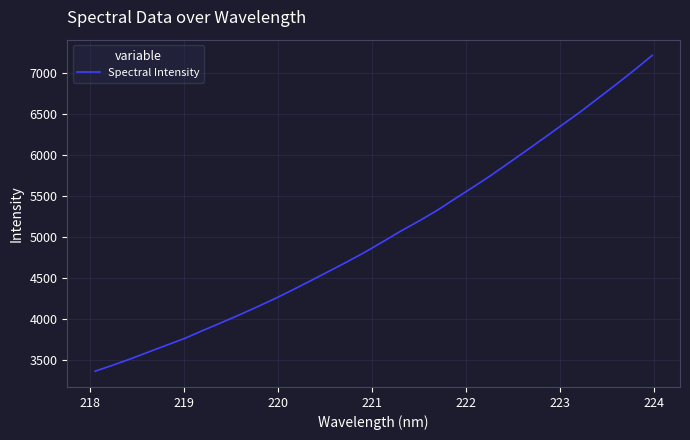

How many lines are shown in the chart?

1